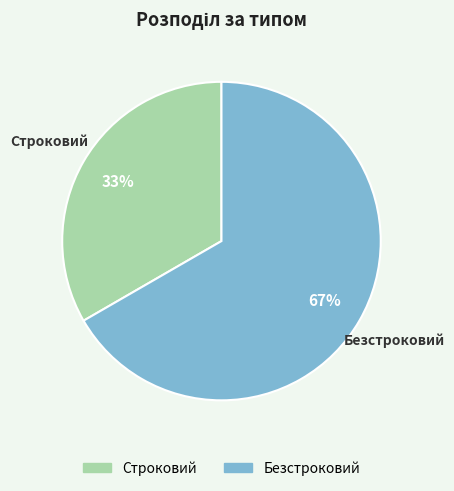

How many slices are in this pie chart?

2